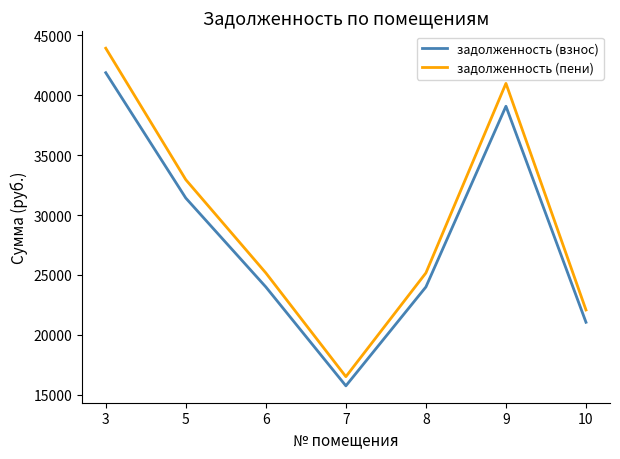

Is it true that задолженность (пени) equals 25165.3 at 8?

True